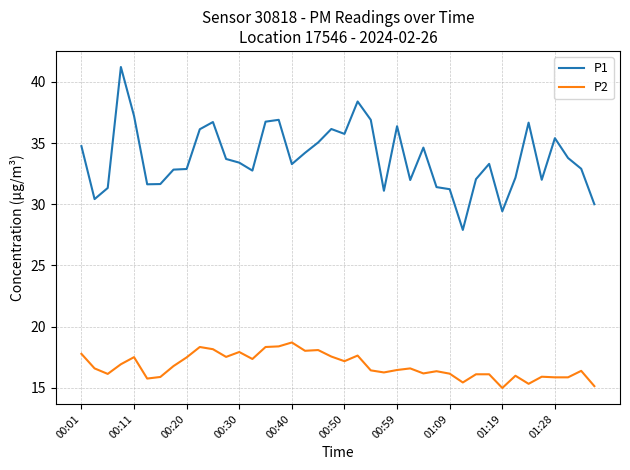

List the series in order of their overall mean, highest first.

P1, P2